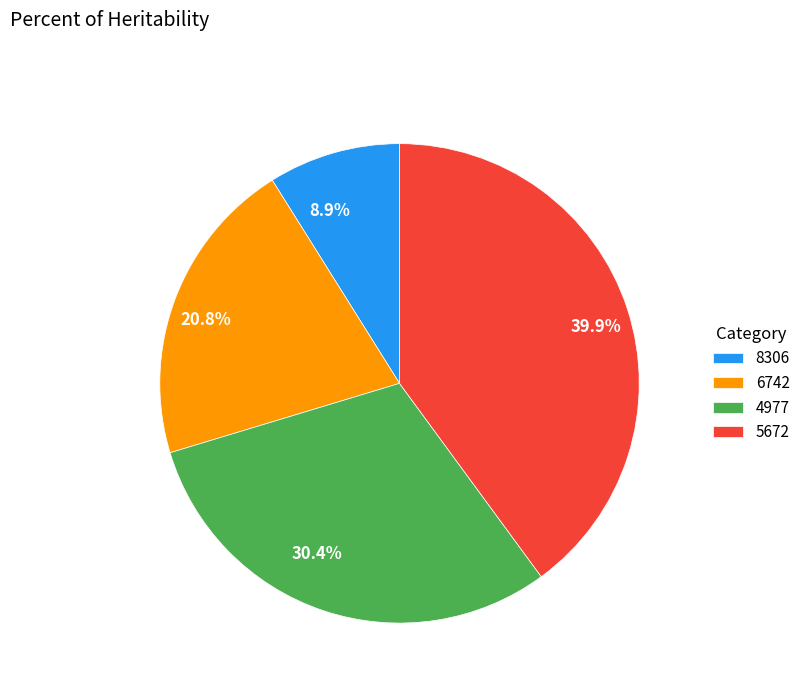

What percentage is the 5672 slice, to the nearest percent?

40%